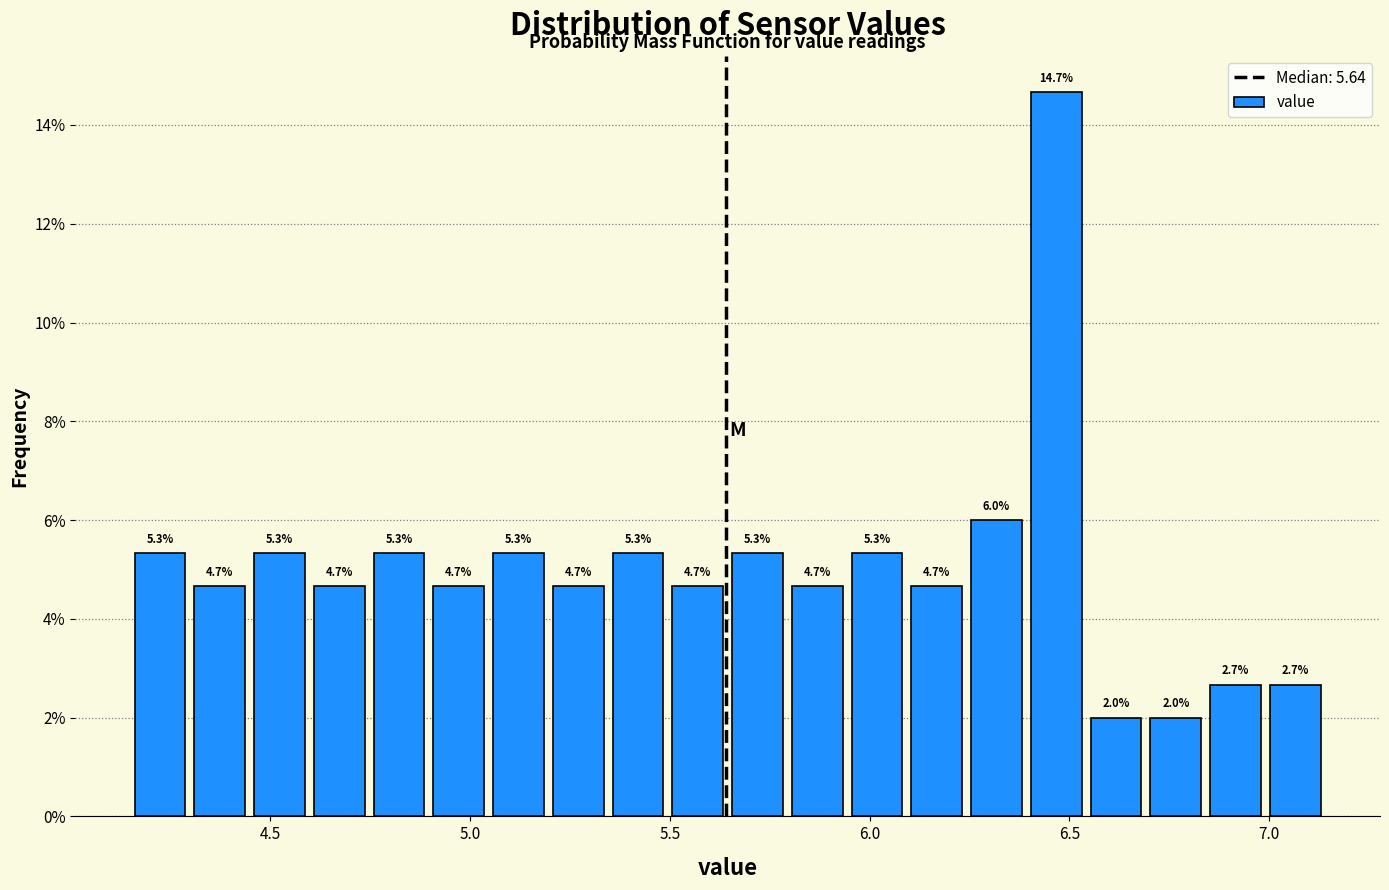

Around what value on the x-axis is the tallest bar? Give the approximate position of its centre, as read against the axis.

6.45